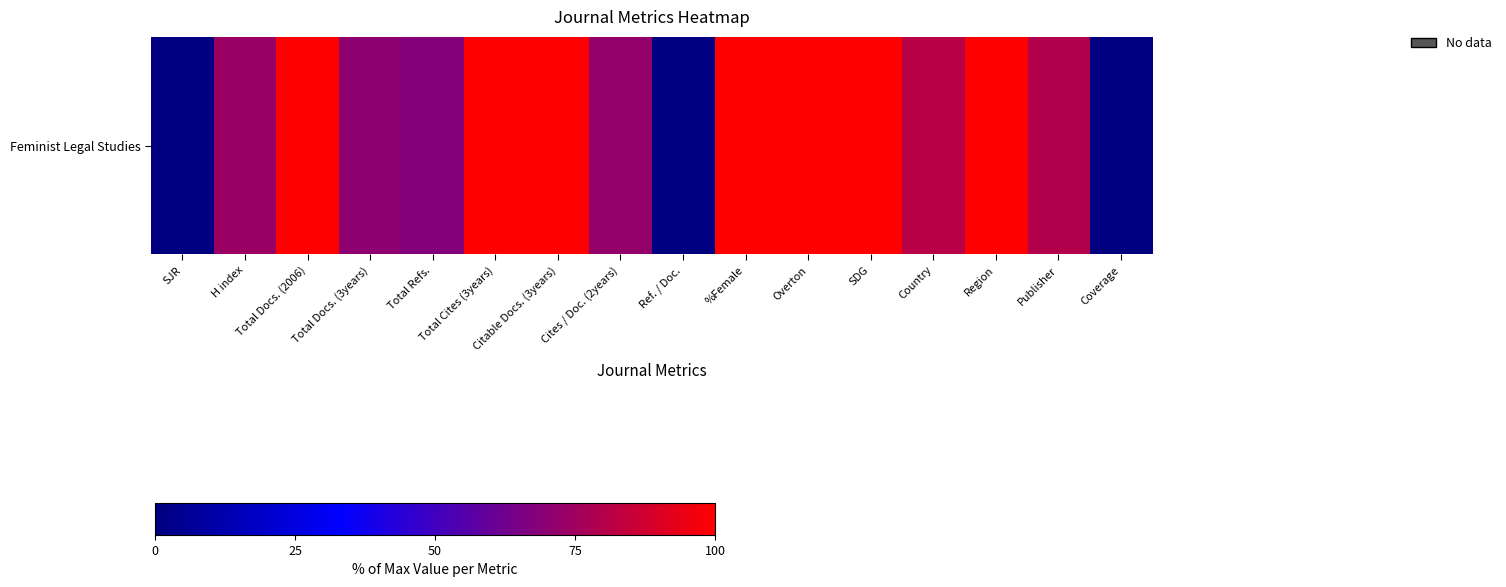

At how many categories does at least one series exceed 26?

13